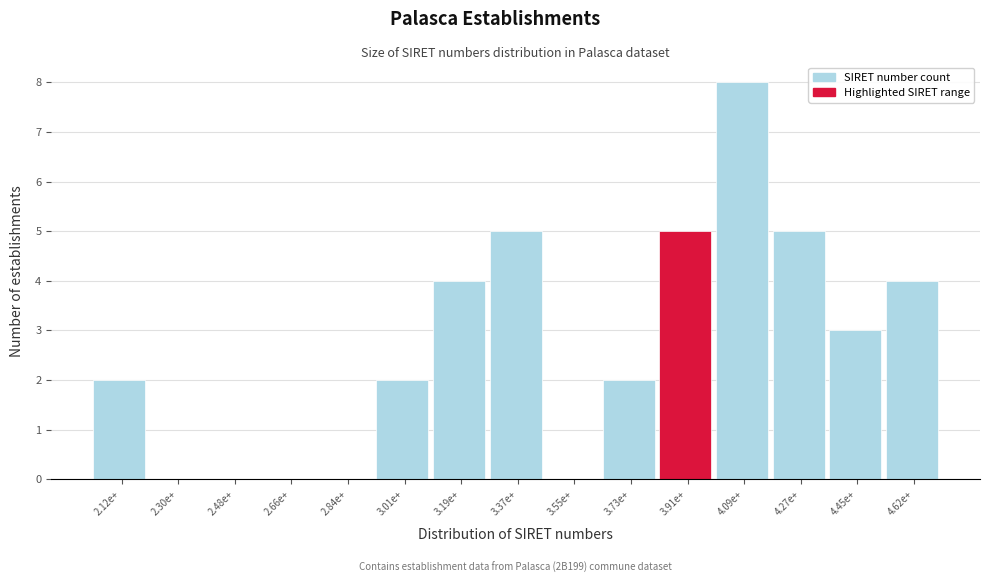

Reading left to right, transcribe all the data shown in this chart.

2.12e+=2	2.30e+=0	2.48e+=0	2.66e+=0	2.84e+=0	3.01e+=2	3.19e+=4	3.37e+=5	3.55e+=0	3.73e+=2	3.91e+=5	4.09e+=8	4.27e+=5	4.45e+=3	4.62e+=4